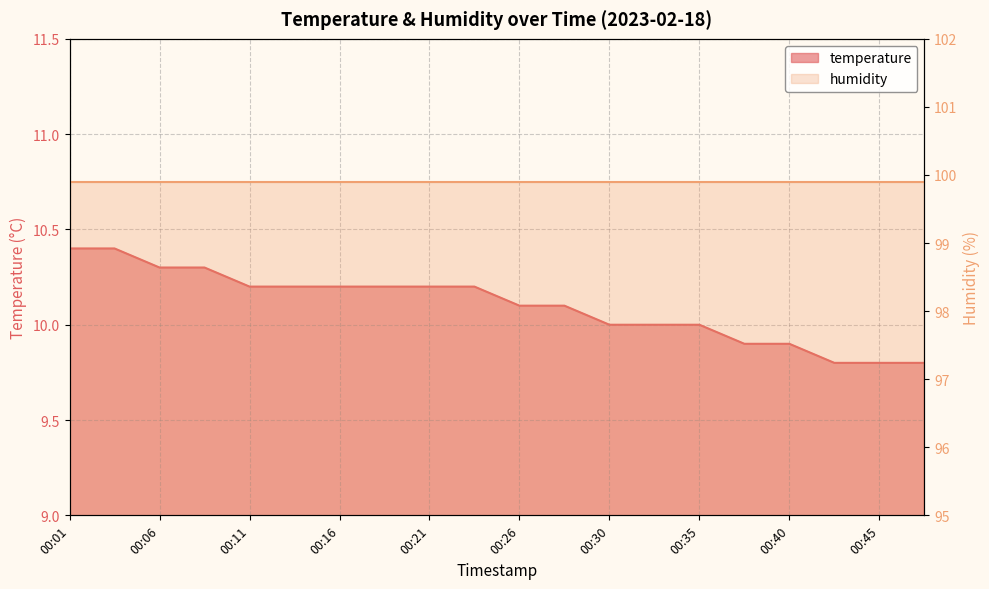

Reading left to right, list all the values displayed in this chart.

10.4	10.4	10.3	10.3	10.2	10.2	10.2	10.2	10.2	10.2	10.1	10.1	10.0	10.0	10.0	9.9	9.9	9.8	9.8	9.8